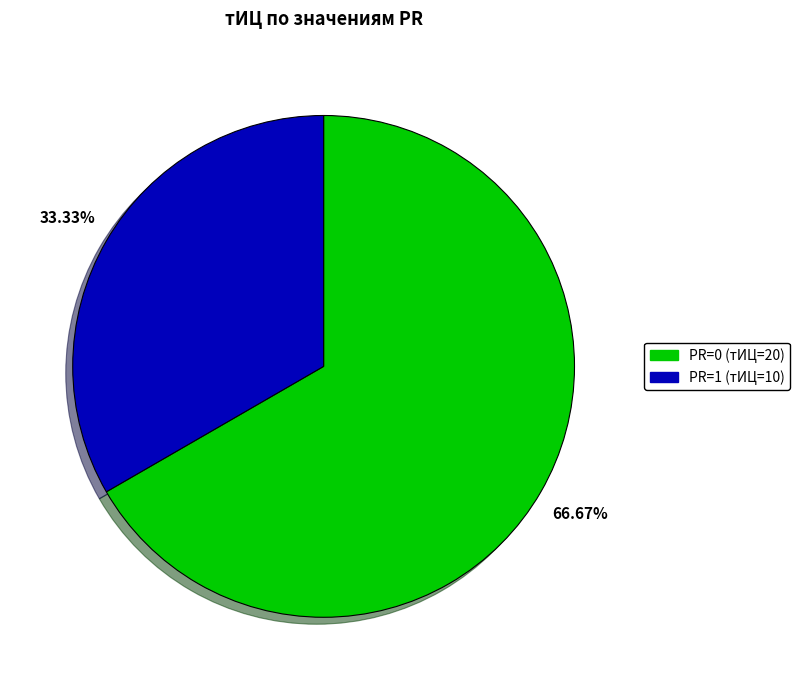

Is there a majority slice in this chart?

Yes